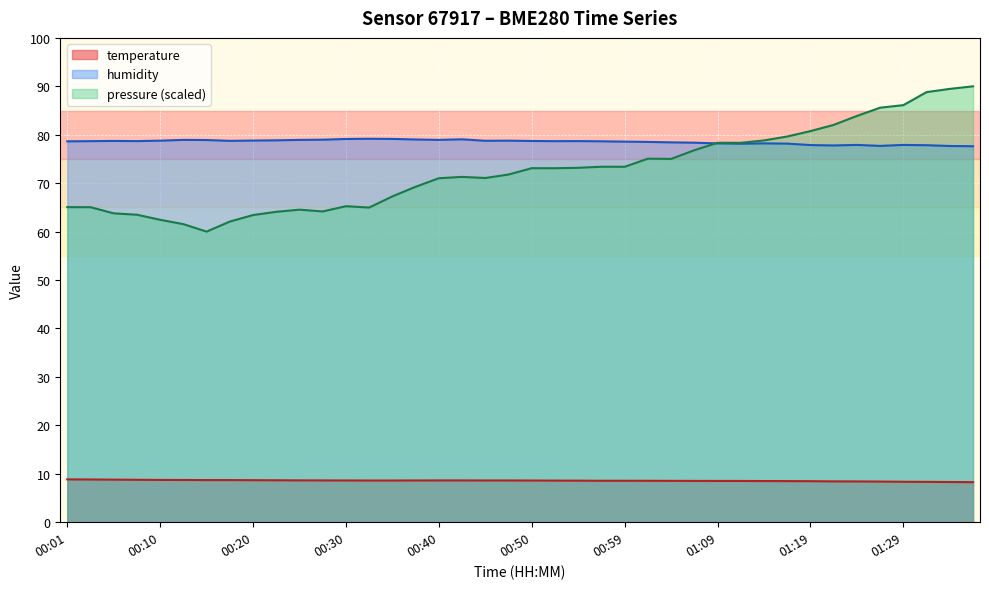

What is the label of the 34th point from the right?

00:15